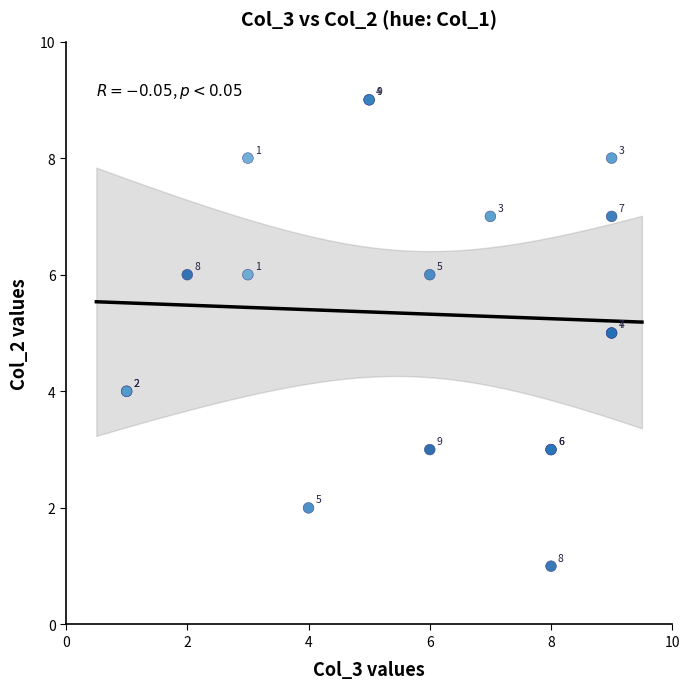

What Y value in the scatter plot is closest to 5?

5